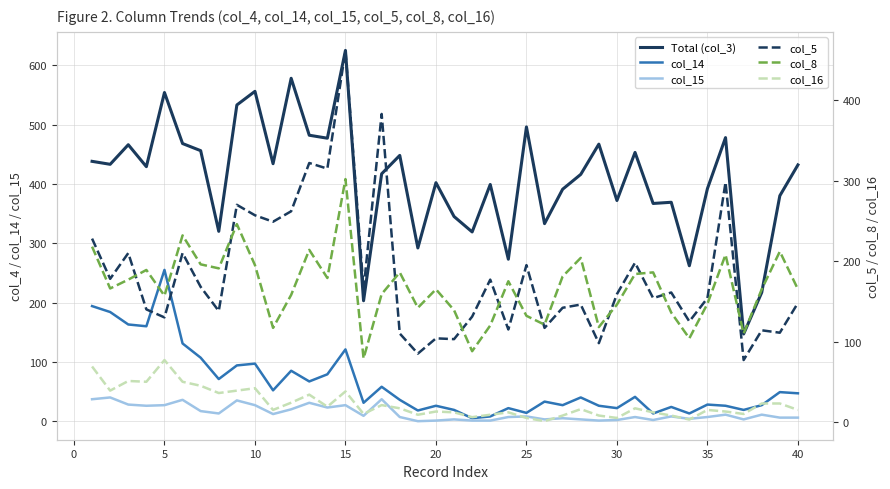

Is this an area chart (filled region under the line)?

No